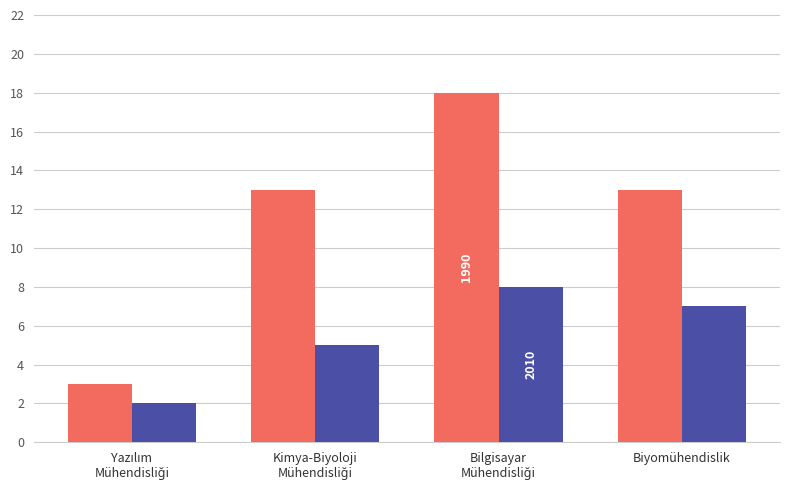

What is the total value across all series at Biyomühendislik?

20